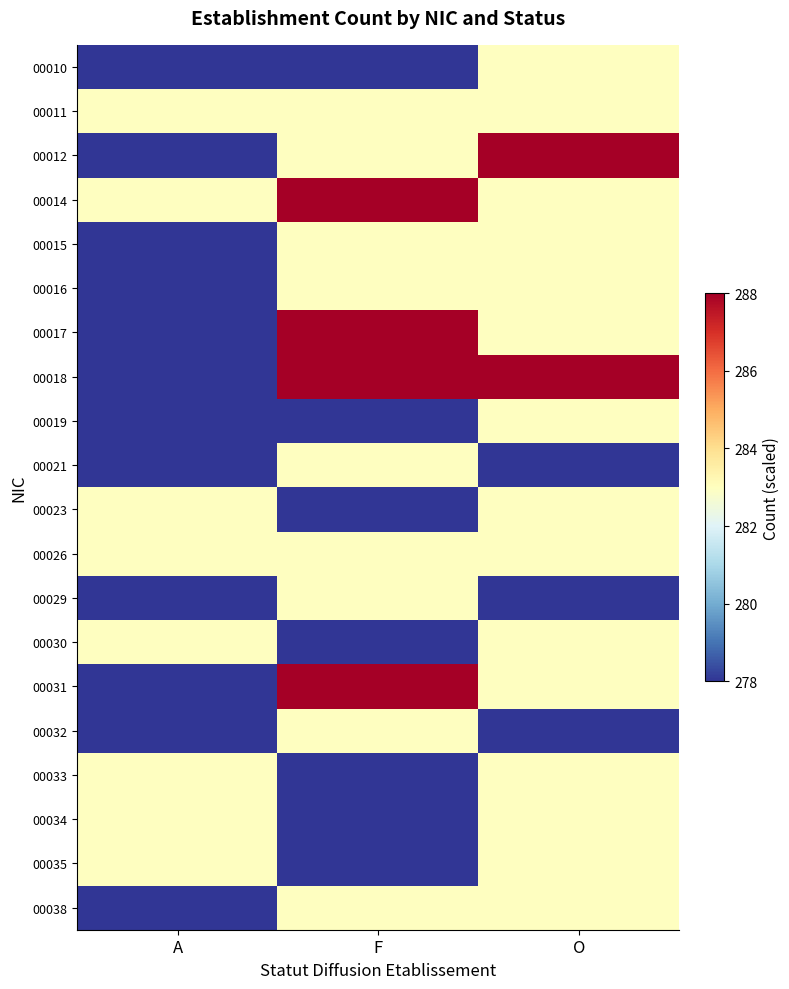

Reading right to left, what are all the values shown in this chart?

00010: O=283.0	F=278.0	A=278.0
00011: O=283.0	F=283.0	A=283.0
00012: O=288.0	F=283.0	A=278.0
00014: O=283.0	F=288.0	A=283.0
00015: O=283.0	F=283.0	A=278.0
00016: O=283.0	F=283.0	A=278.0
00017: O=283.0	F=288.0	A=278.0
00018: O=288.0	F=288.0	A=278.0
00019: O=283.0	F=278.0	A=278.0
00021: O=278.0	F=283.0	A=278.0
00023: O=283.0	F=278.0	A=283.0
00026: O=283.0	F=283.0	A=283.0
00029: O=278.0	F=283.0	A=278.0
00030: O=283.0	F=278.0	A=283.0
00031: O=283.0	F=288.0	A=278.0
00032: O=278.0	F=283.0	A=278.0
00033: O=283.0	F=278.0	A=283.0
00034: O=283.0	F=278.0	A=283.0
00035: O=283.0	F=278.0	A=283.0
00038: O=283.0	F=283.0	A=278.0